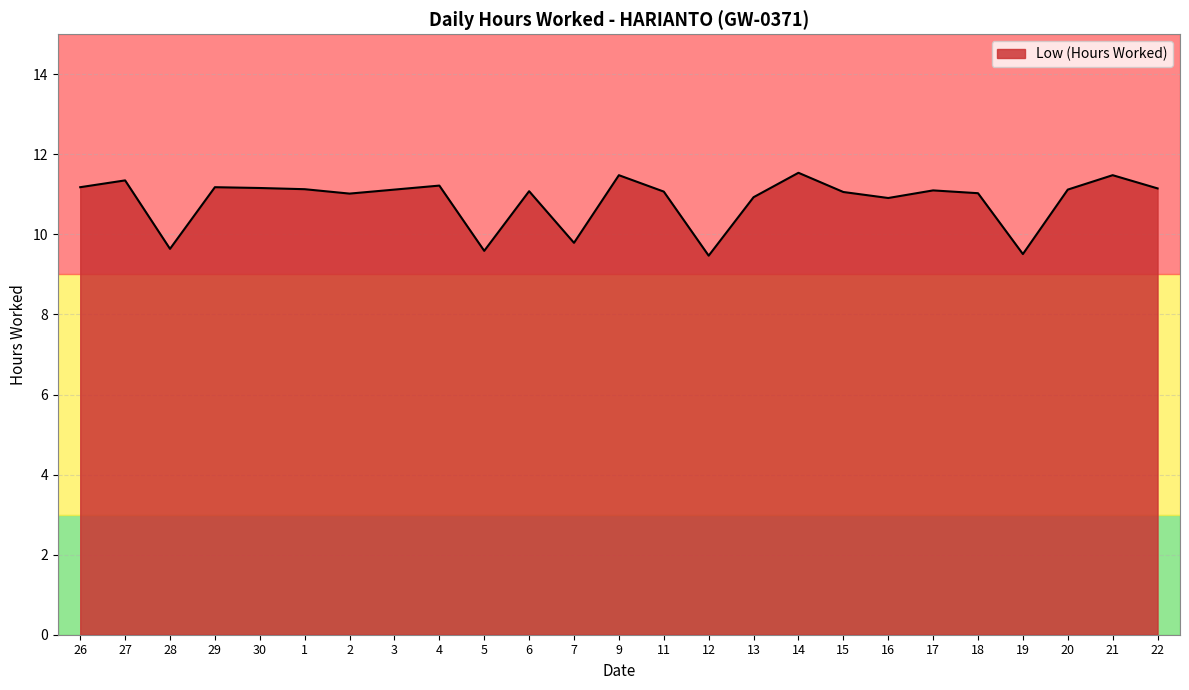

What is the difference between the second highest and second lowest values?

2.0